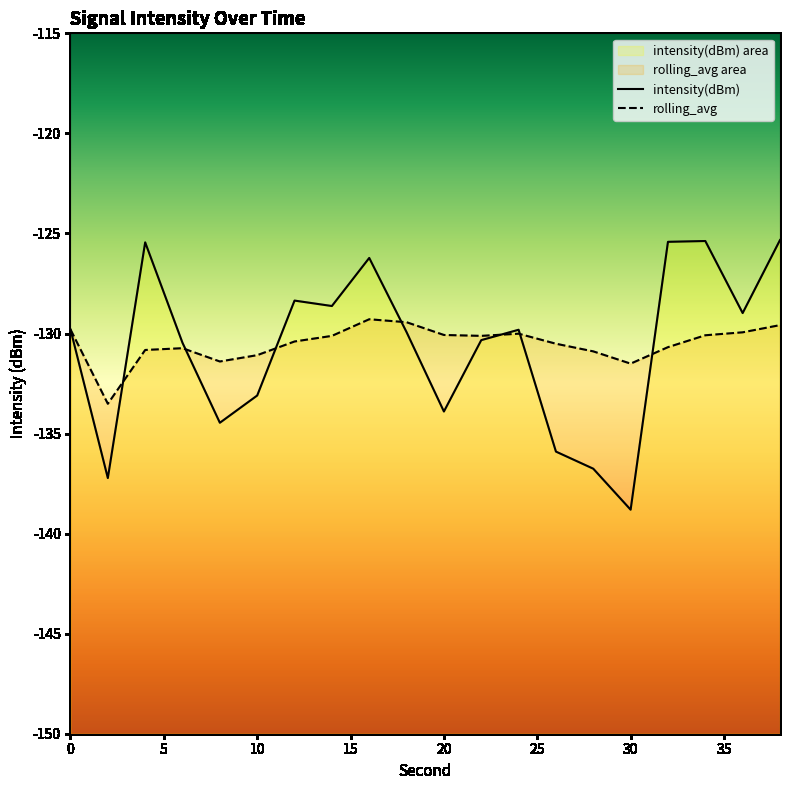

What is the value of the rolling_avg point at the 12th from the left?

-130.1